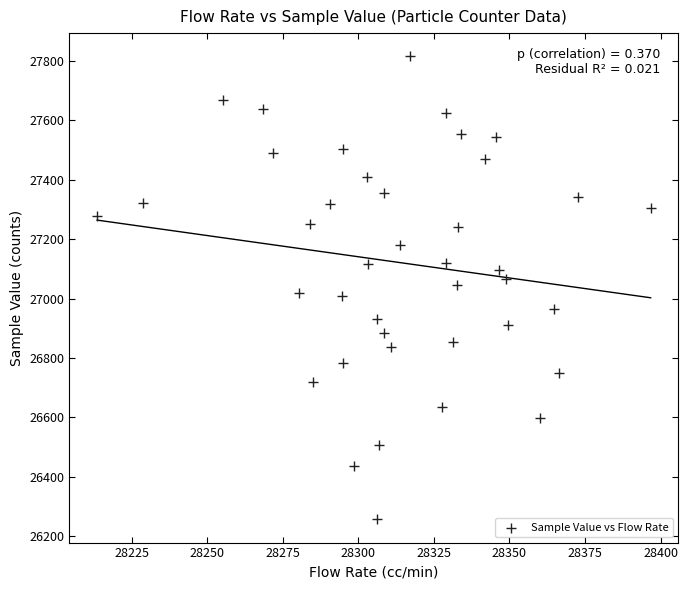

What is the range of Y values (max minus min)?

1558